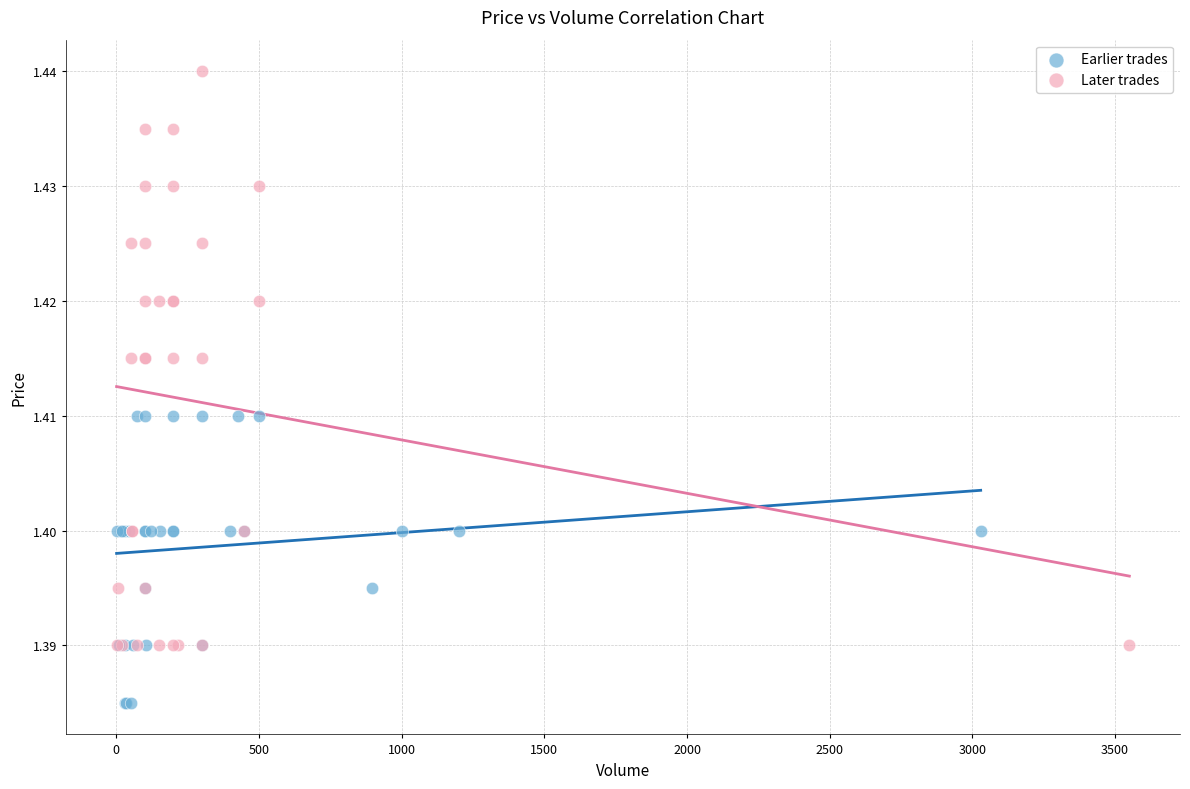

What are all the series names shown in the legend?

Earlier trades, Later trades